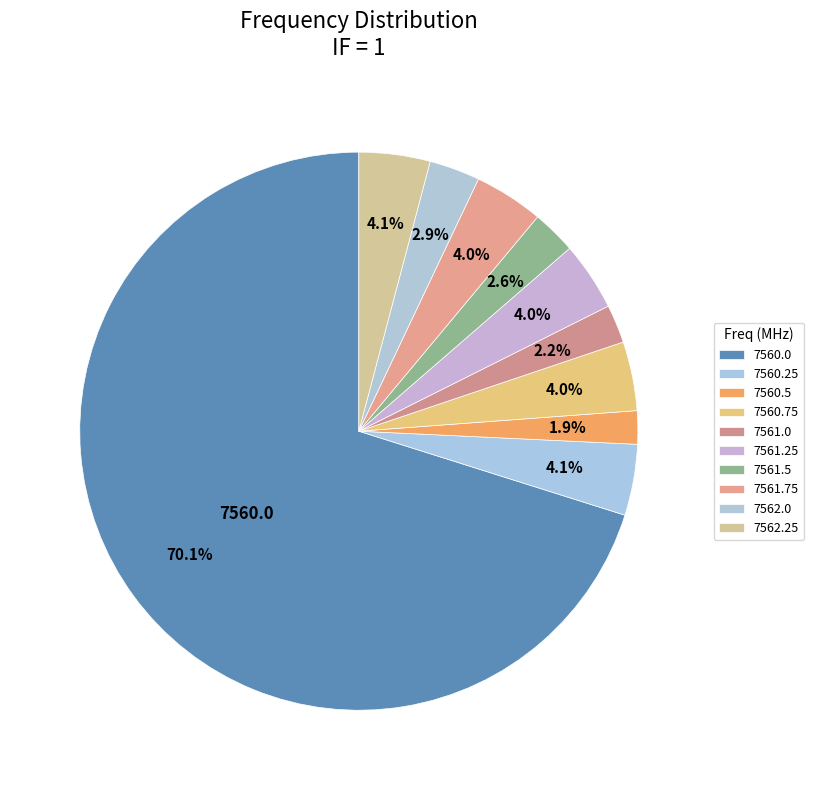

To the nearest percent, what portion does 7561.75 represent?

4%